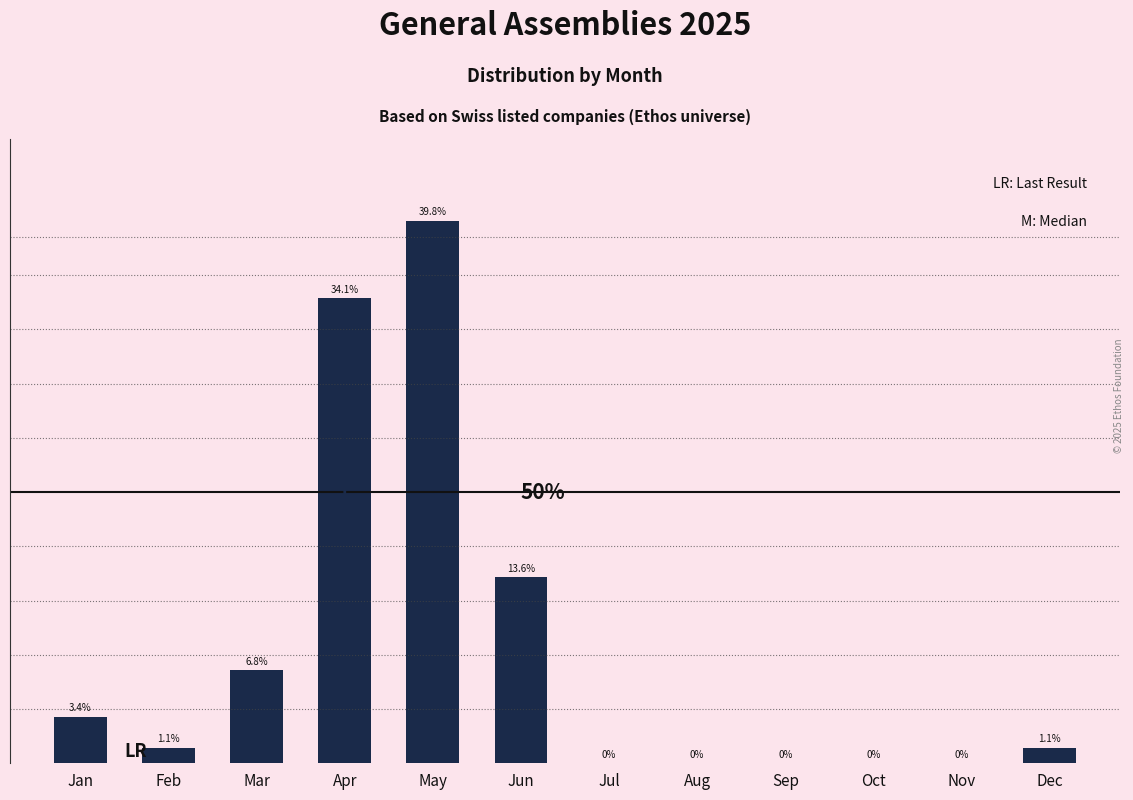

At which label is the value closest to 19?

Jun